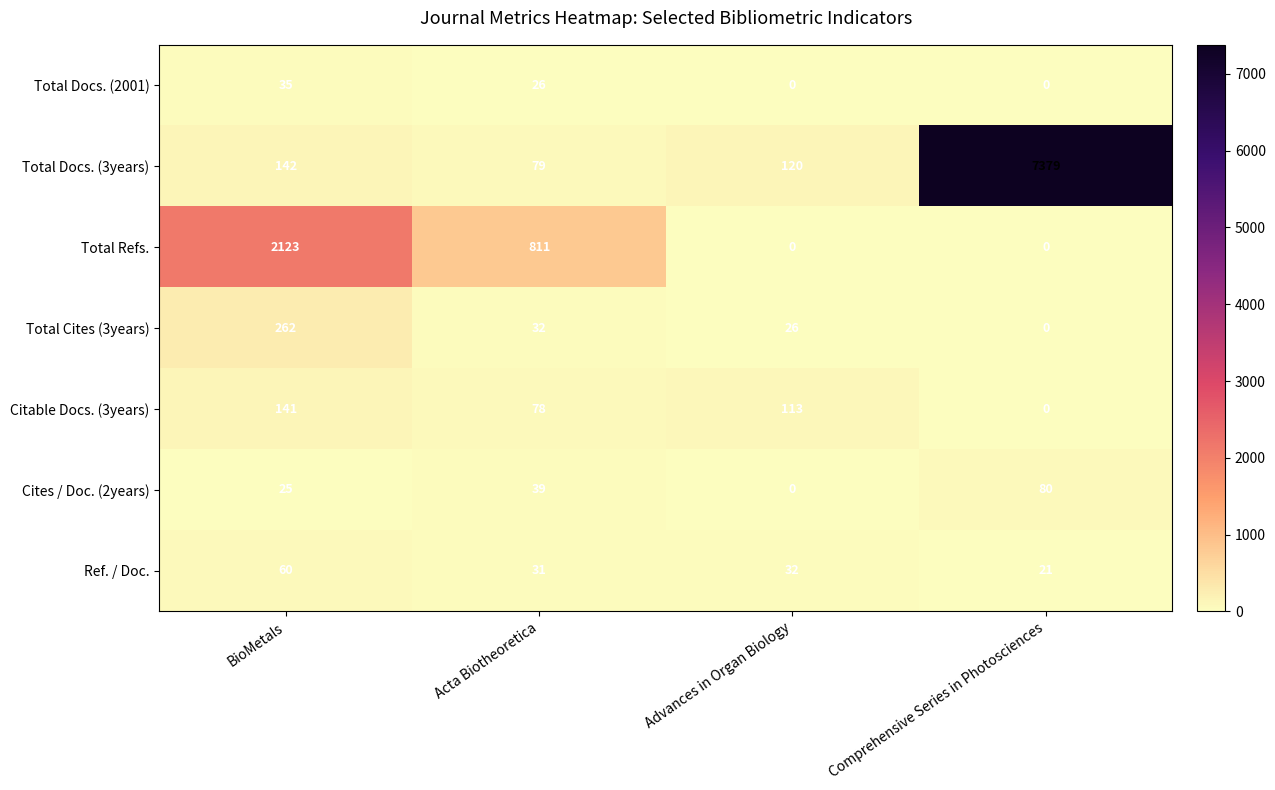

Count the Total Docs. (2001) values in the range 0 to 35.

4